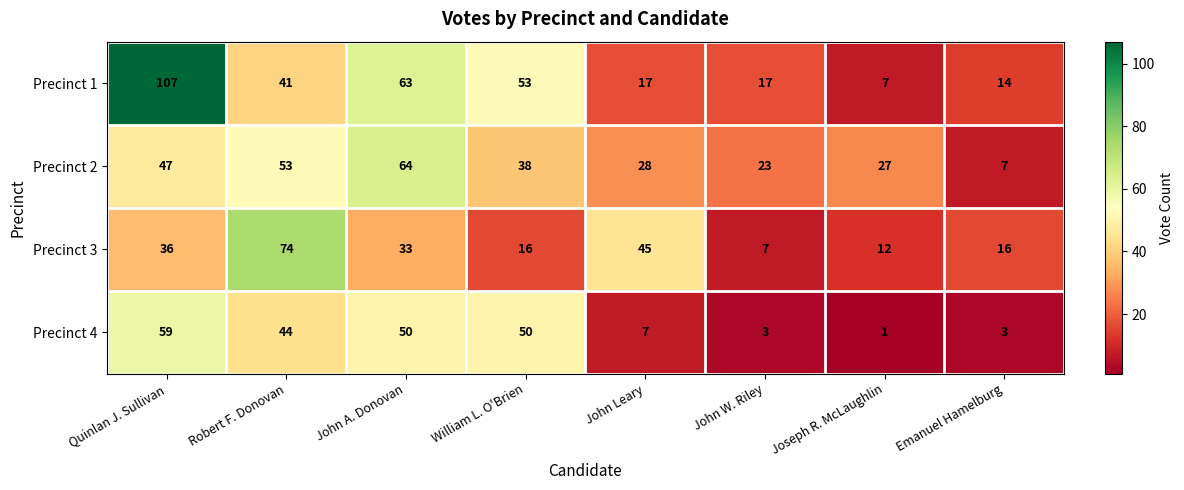

What is the difference between the highest and lowest values at Quinlan J. Sullivan?

71